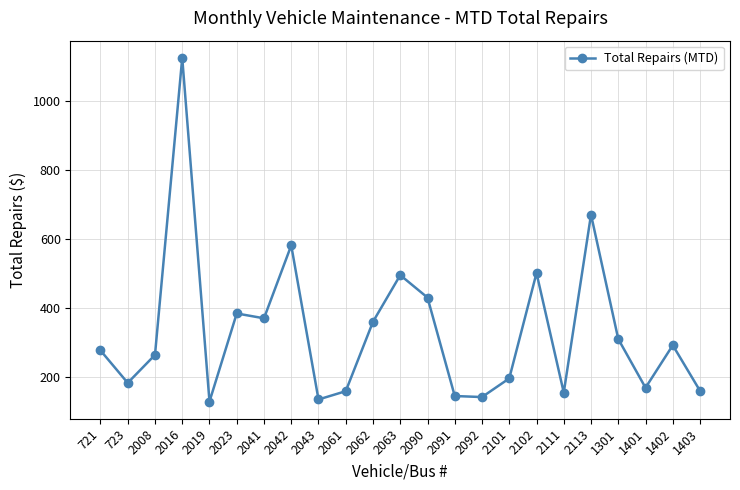

How many points are higher than both their immediate neighbors (excluding endpoints)?

7